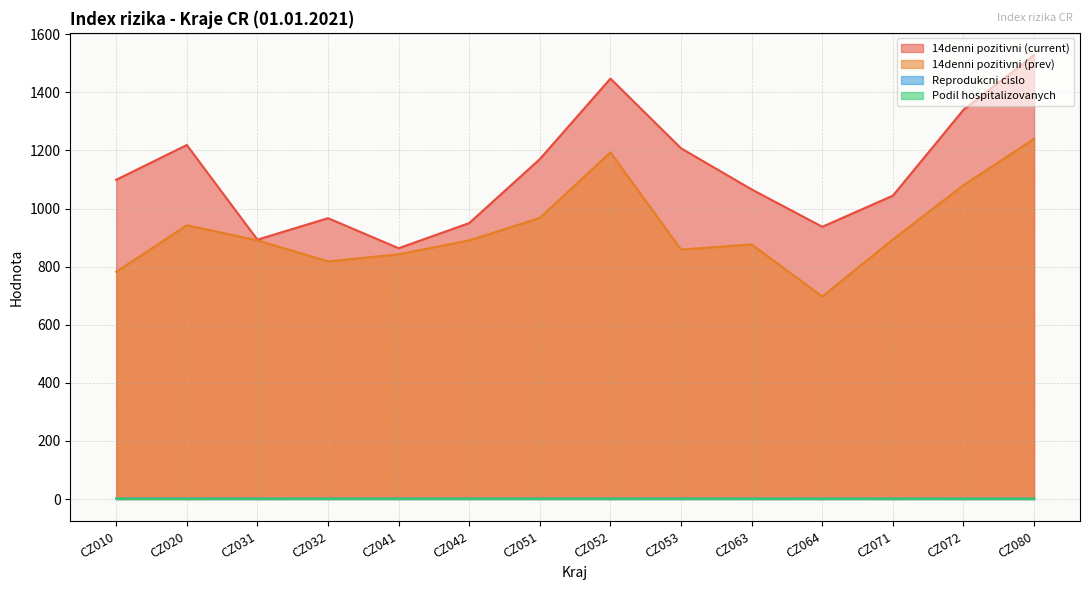

Reading left to right, transcribe all the data shown in this chart.

14denni pozitivni (current): 1098.9	1218.6	892.7	966.8	863.4	949.9	1170.2	1447.3	1207.3	1065.7	937.2	1044.3	1340.0	1528.3
14denni pozitivni (prev): 782.0	942.4	890.5	817.9	842.5	890.3	967.7	1193.4	858.7	876.4	697.3	893.6	1080.4	1239.9
Reprodukcni cislo: 1.6	1.6	1.5	1.3	1.5	1.5	1.3	1.5	1.7	1.3	1.3	1.4	1.4	1.4
Podil hospitalizovanych: 0.4	0.5	0.5	0.6	0.6	0.6	0.6	0.6	0.6	0.6	0.5	0.6	0.5	0.5